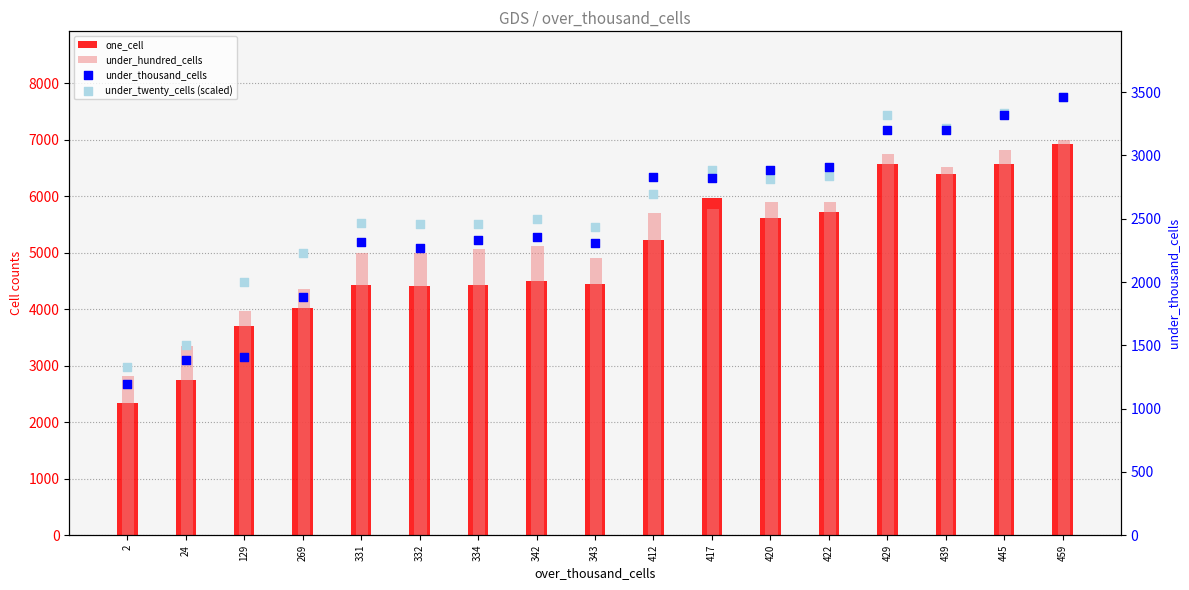

What is the total value across all series at 439?

19321.4